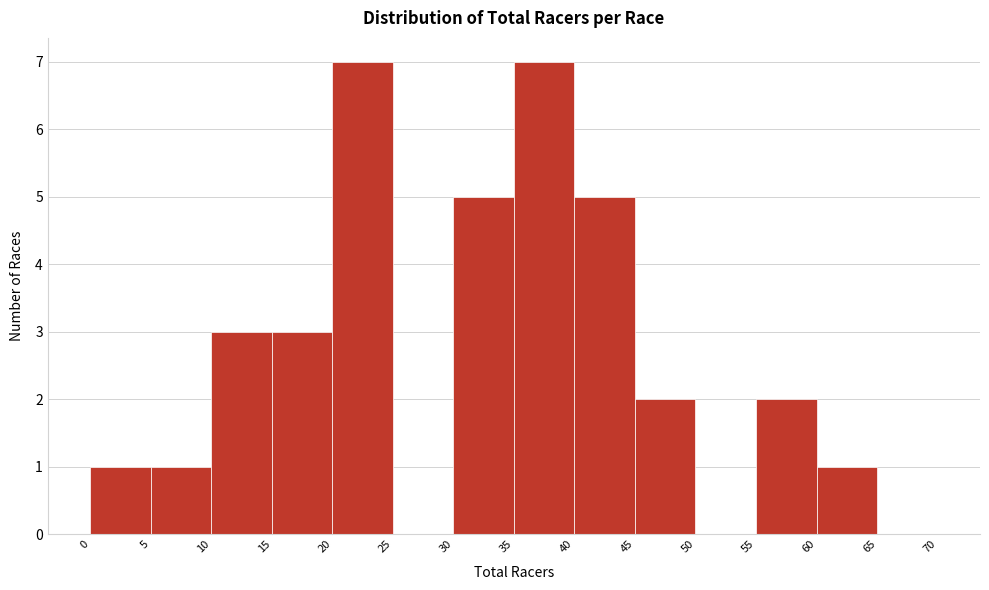

Reading left to right, list every bar in this chart as the range it spans on the x-axis followed by its height. The values are not printed on the chart, so give them approximately, as read against the axis.

0 to 5: 1
5 to 10: 1
10 to 15: 3
15 to 20: 3
20 to 25: 7
25 to 30: 0
30 to 35: 5
35 to 40: 7
40 to 45: 5
45 to 50: 2
50 to 55: 0
55 to 60: 2
60 to 65: 1
65 to 70: 0